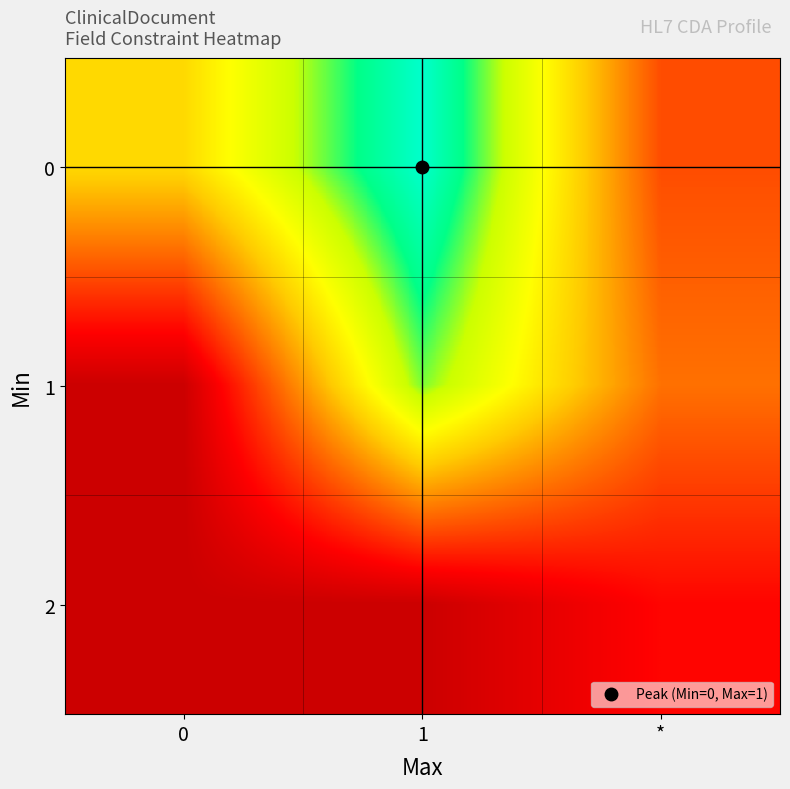

Rank the series by their maximum value, from highest to lowest.

0, 1, 2